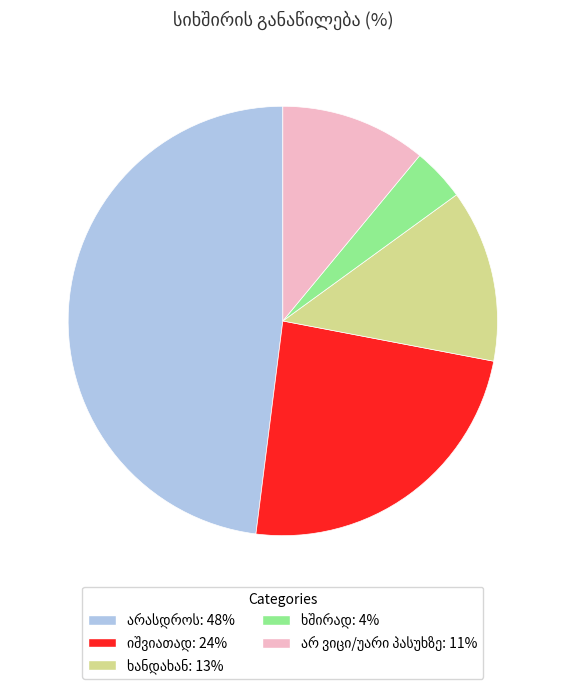

Is there a majority slice in this chart?

No